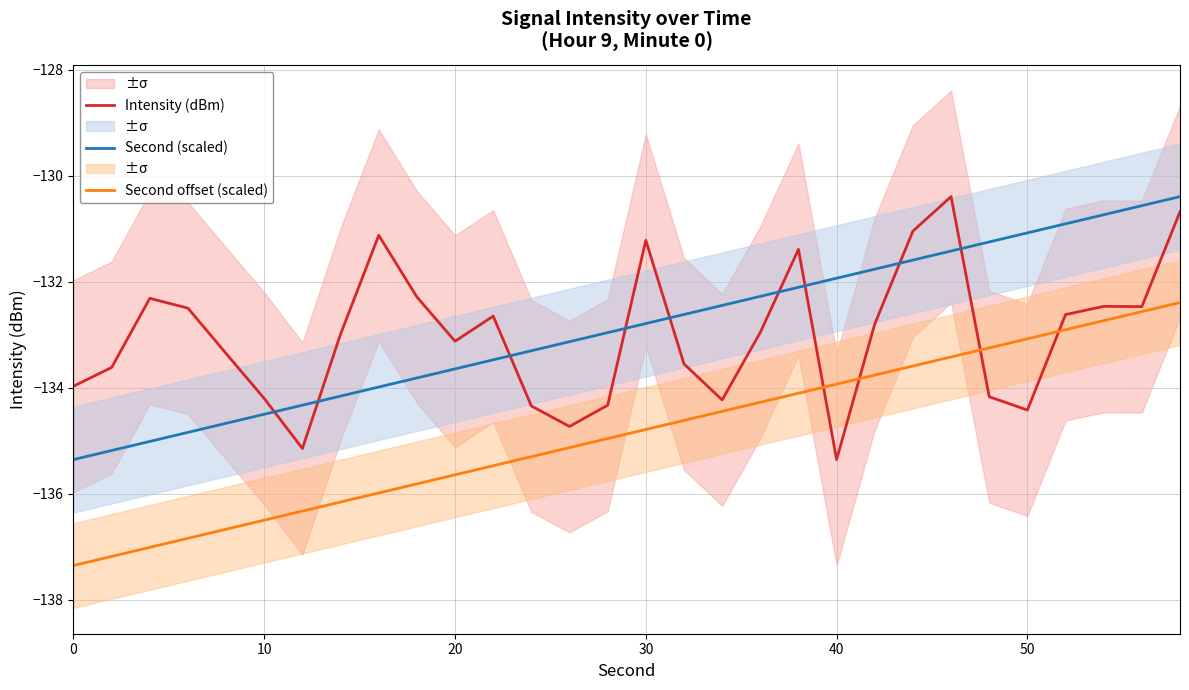

After their last crossing, which series has the higher values: Second (scaled) or Intensity (dBm)?

Second (scaled)